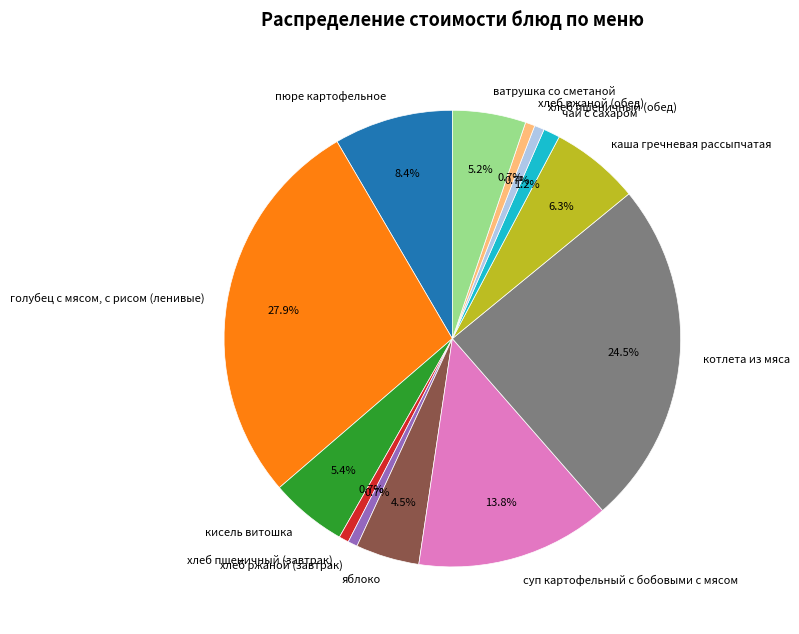

To the nearest percent, what is the combined percentage of хлеб ржаной (обед) and суп картофельный с бобовыми с мясом?

14%